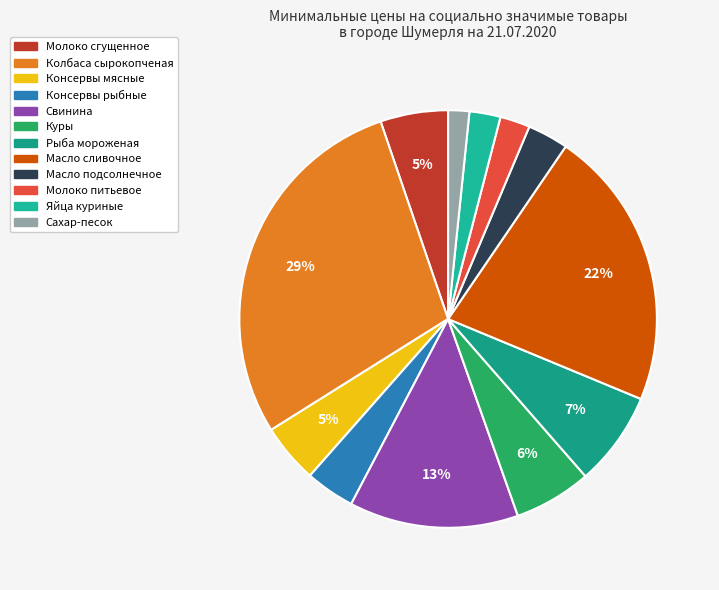

Is it true that Куры is 1% of the pie?

False